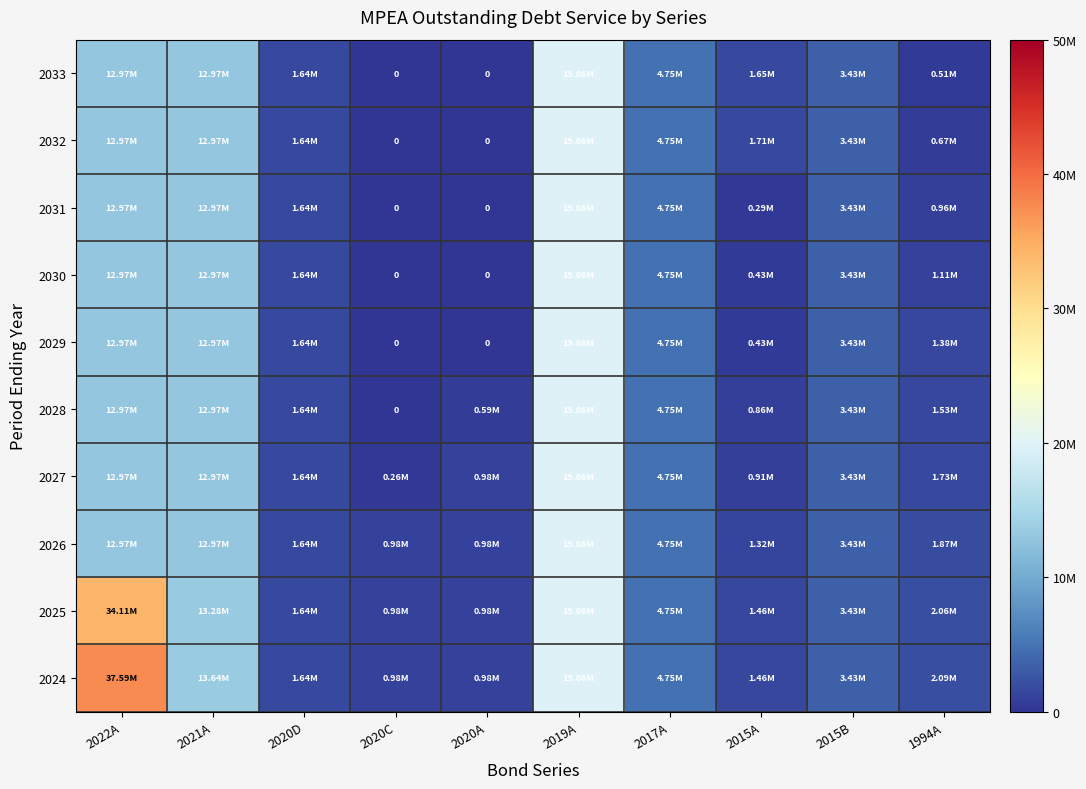

What is the sum of the 2025 values at 2015B and 2022A?

37539975.0